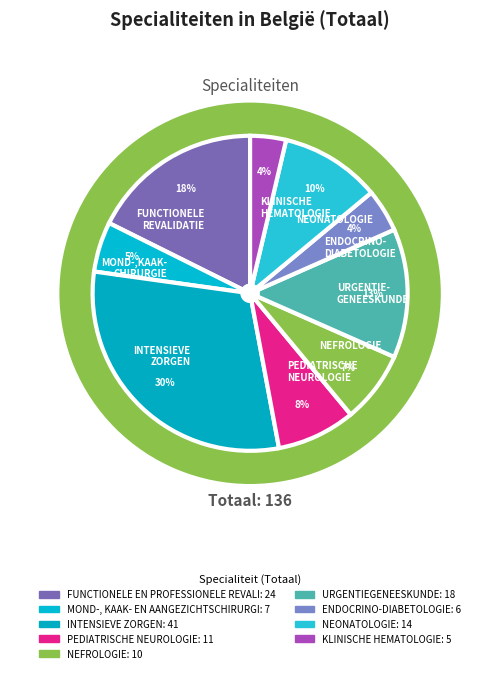

Is ENDOCRINO-DIABETOLOGIE the majority of the pie?

No